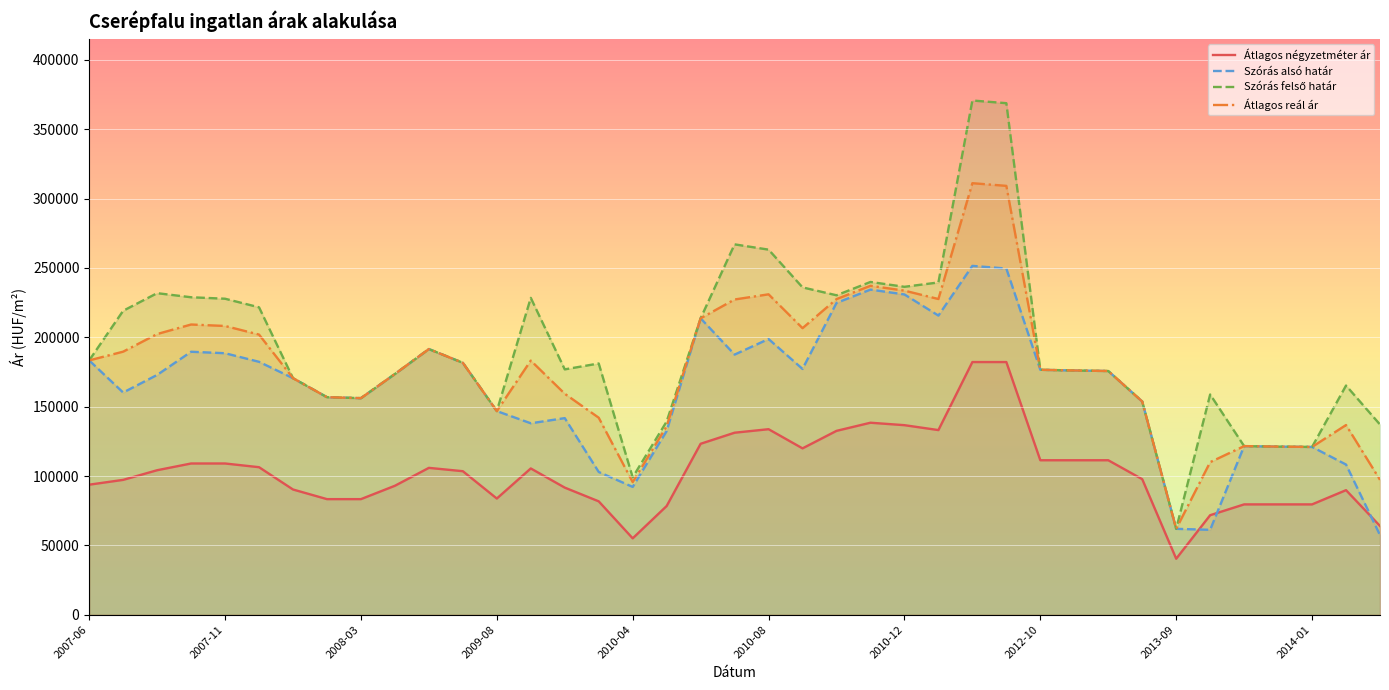

Is the value of Átlagos reál ár at 22 greater than the value of Átlagos négyzetméter ár at 18?

Yes